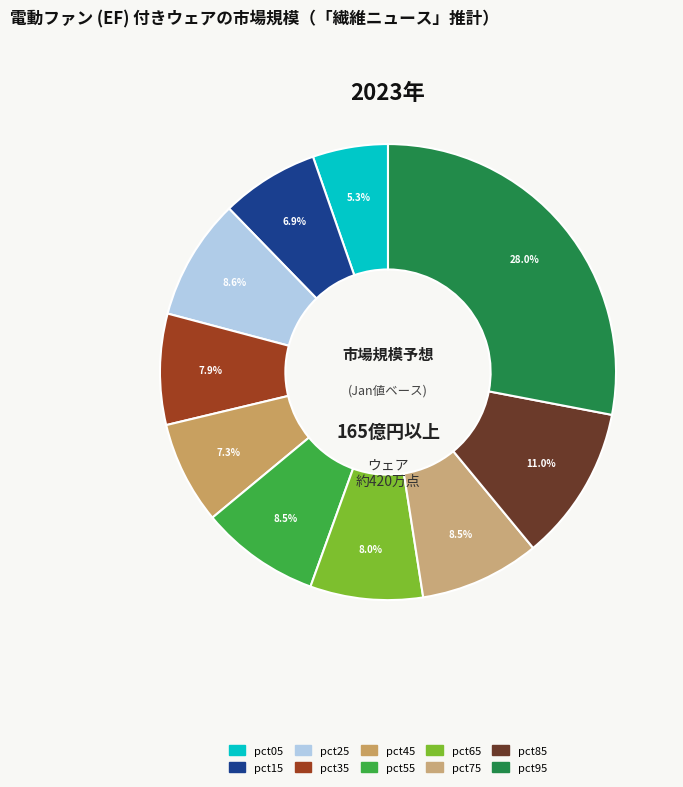

Is it true that pct85 is 11% of the pie?

True